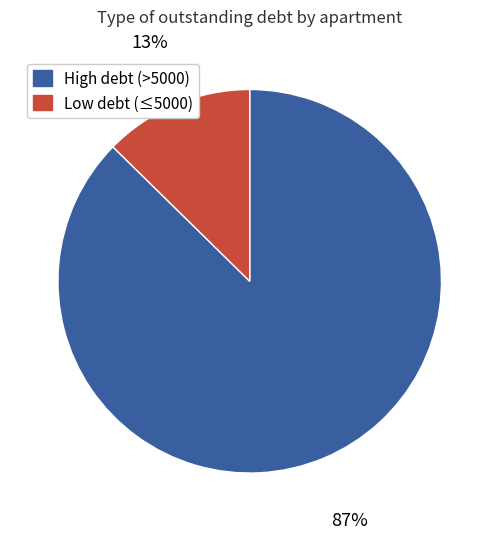

To the nearest percent, what is the average slice percentage?

50%